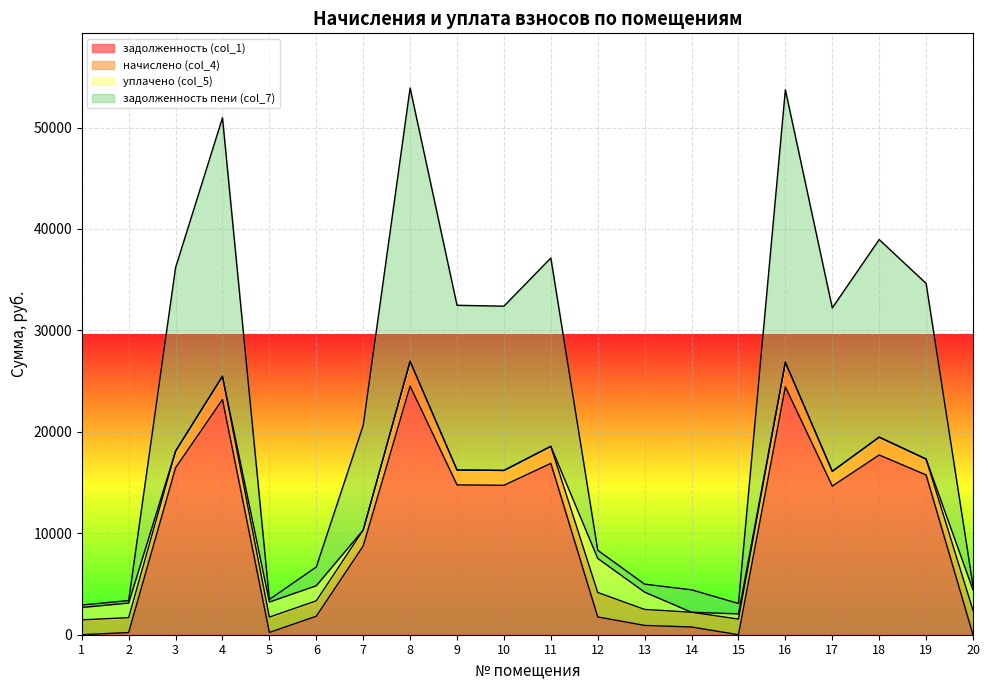

What are all the series names shown in the legend?

задолженность (col_1), начислено (col_4), уплачено (col_5), задолженность пени (col_7)